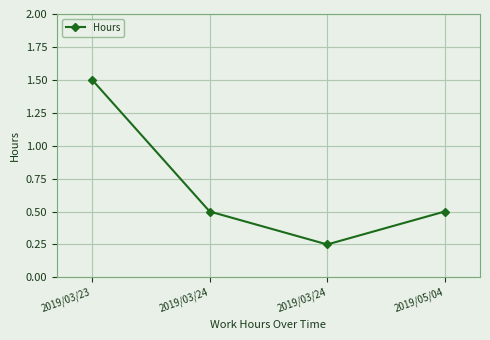

What is the difference between the maximum and second lowest values?

1.0